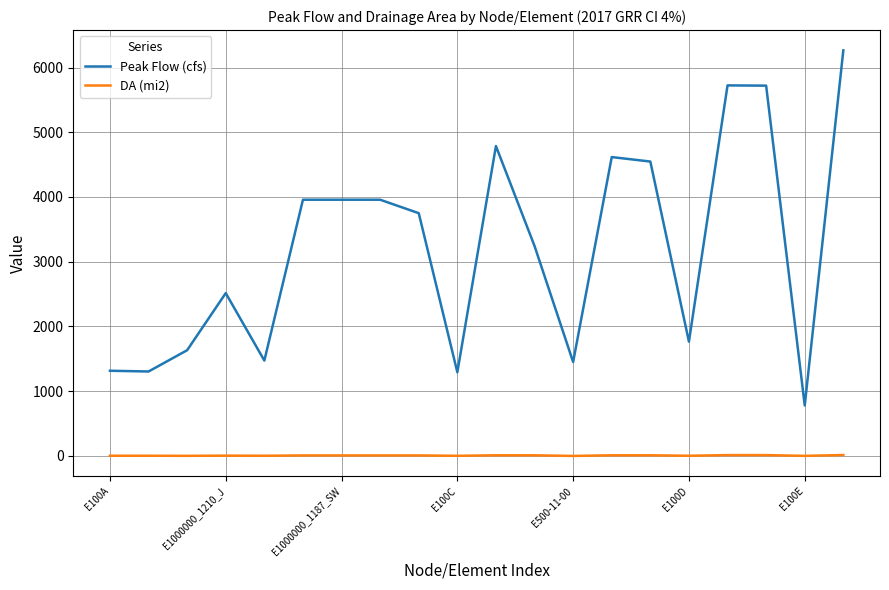

What is the minimum value for Peak Flow (cfs)?

780.0